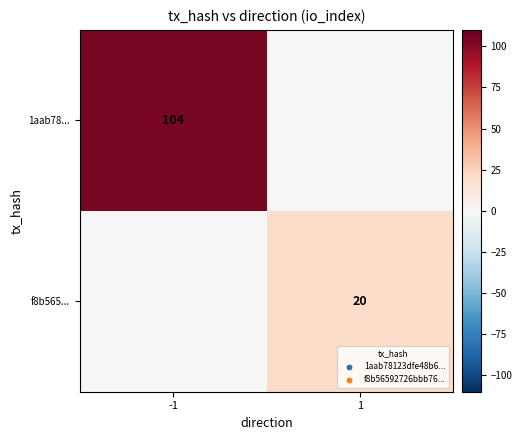

Is the value of f8b565... at 1 greater than the value of 1aab78... at -1?

No